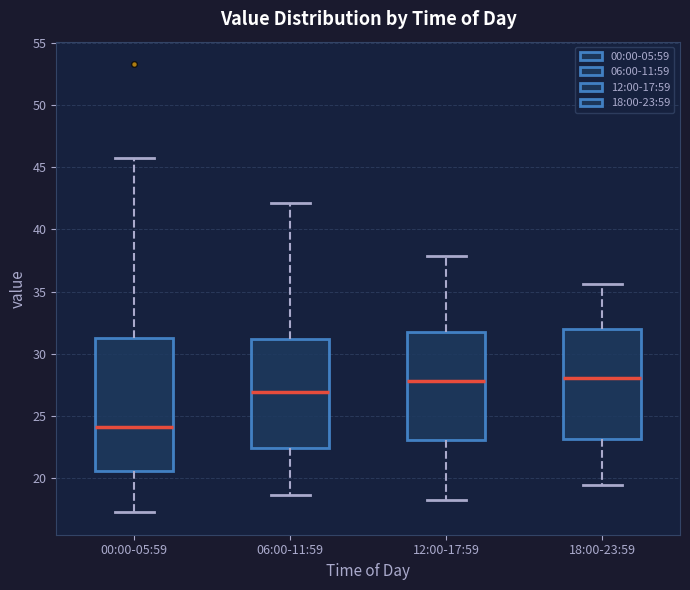

Reading left to right, read every box against the y-axis: the position of its median line, the range the box covers, and the ends of its whiskers. The values are not printed on the chart, so give them approximately, as read against the axis.

00:00-05:59: median 24.0, box 20.5 to 31.5, whiskers 17.5 to 45.5
06:00-11:59: median 27.0, box 22.5 to 31.0, whiskers 18.5 to 42.0
12:00-17:59: median 28.0, box 23.0 to 32.0, whiskers 18.0 to 38.0
18:00-23:59: median 28.0, box 23.0 to 32.0, whiskers 19.5 to 35.5